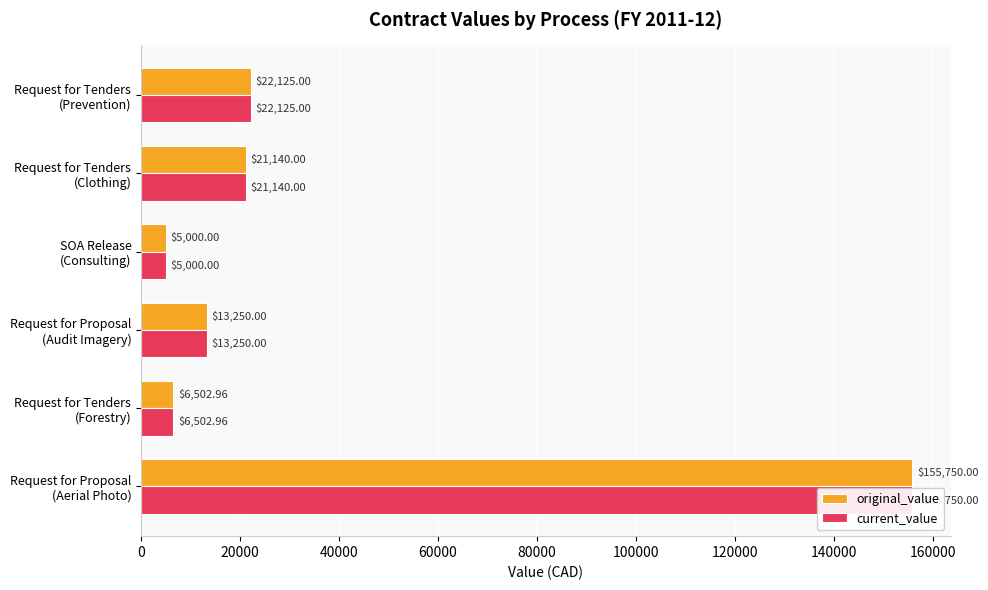

The value of original_value at Request for Tenders (Forestry) is 6503.0. True or false?

True